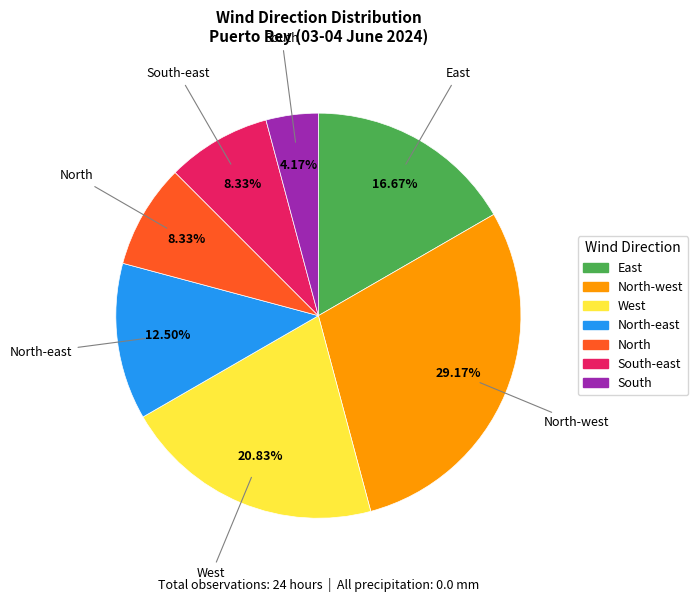

To the nearest percent, what is the average slice percentage?

14%